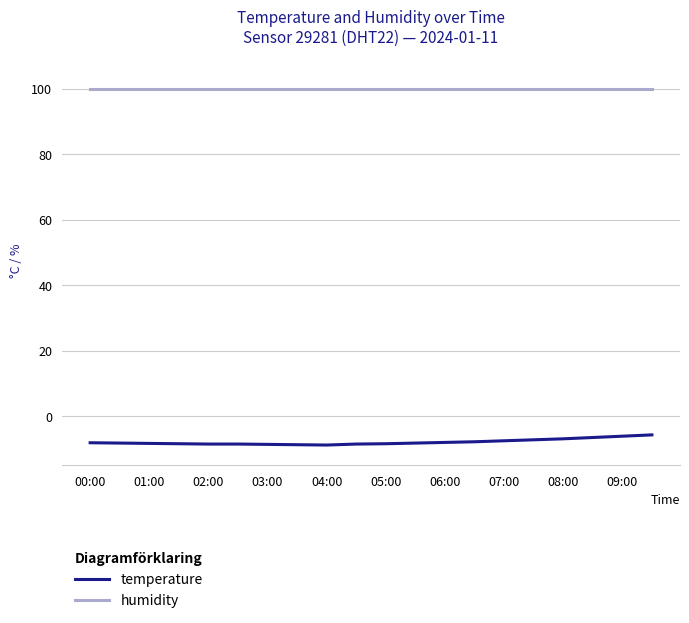

Which series has the largest total across all categories?

humidity